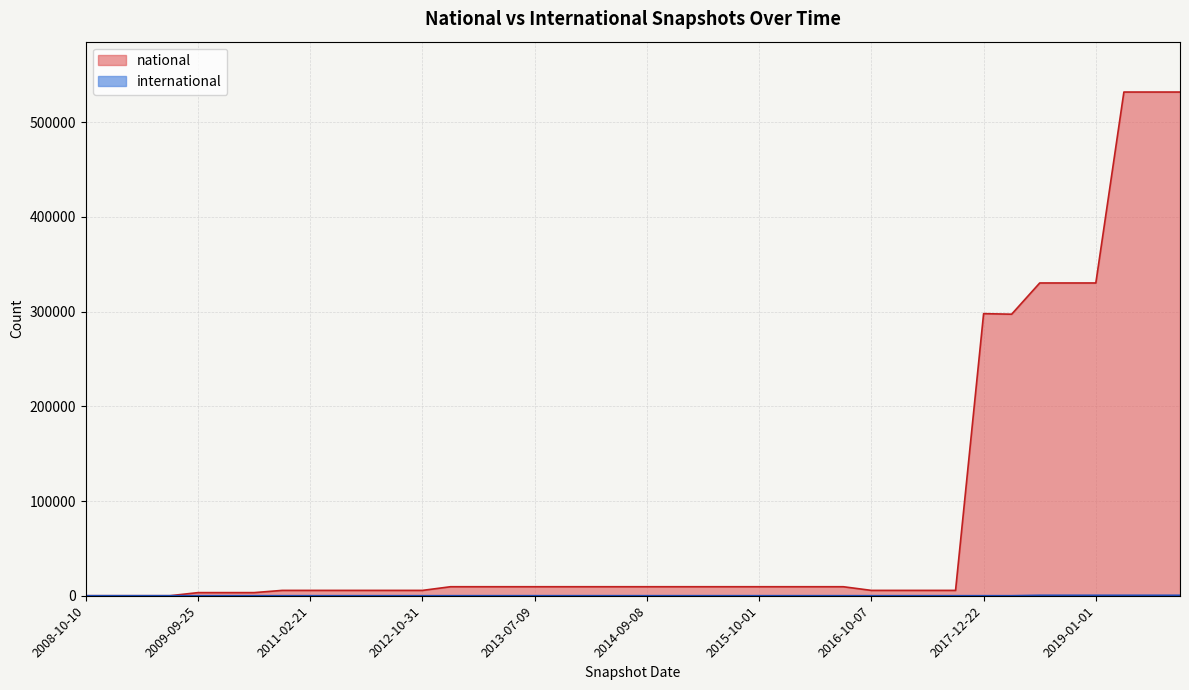

At which label does national reach its minimum?

2008-10-10